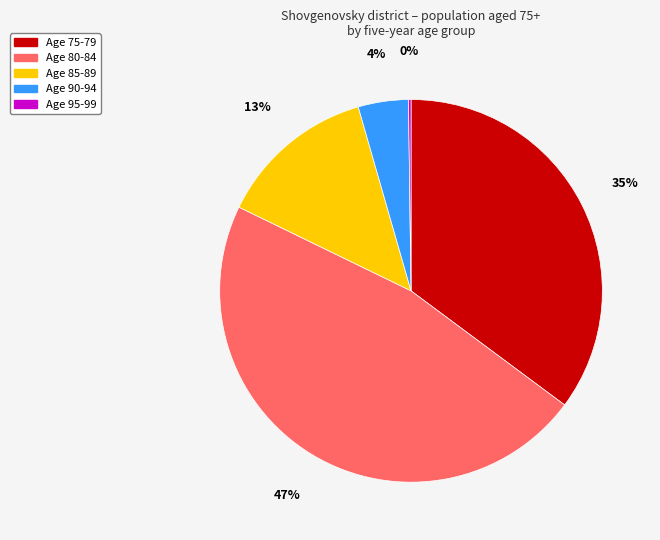

Is there a majority slice in this chart?

No